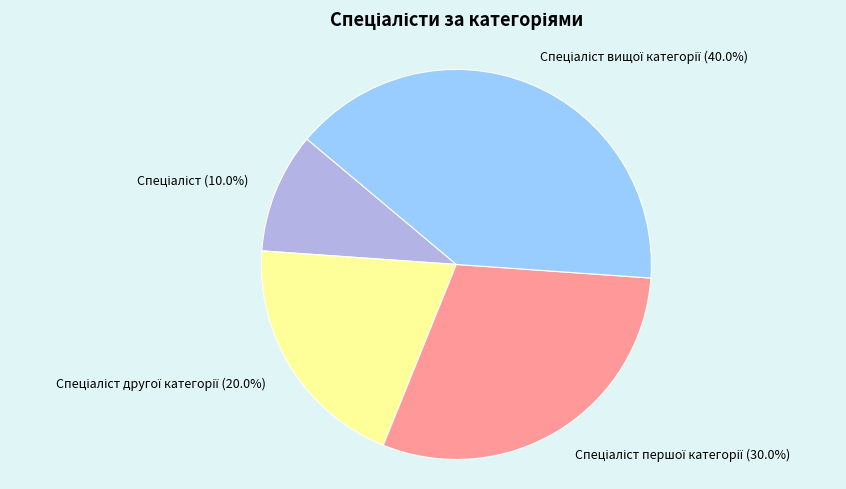

Is there any slice that represents more than half of the pie?

No